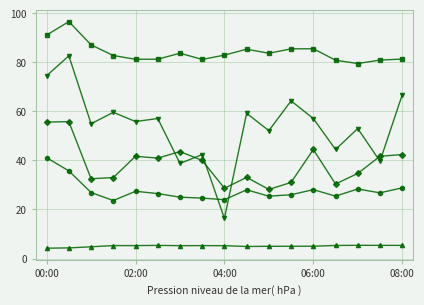

What is the greatest value displayed?

96.5